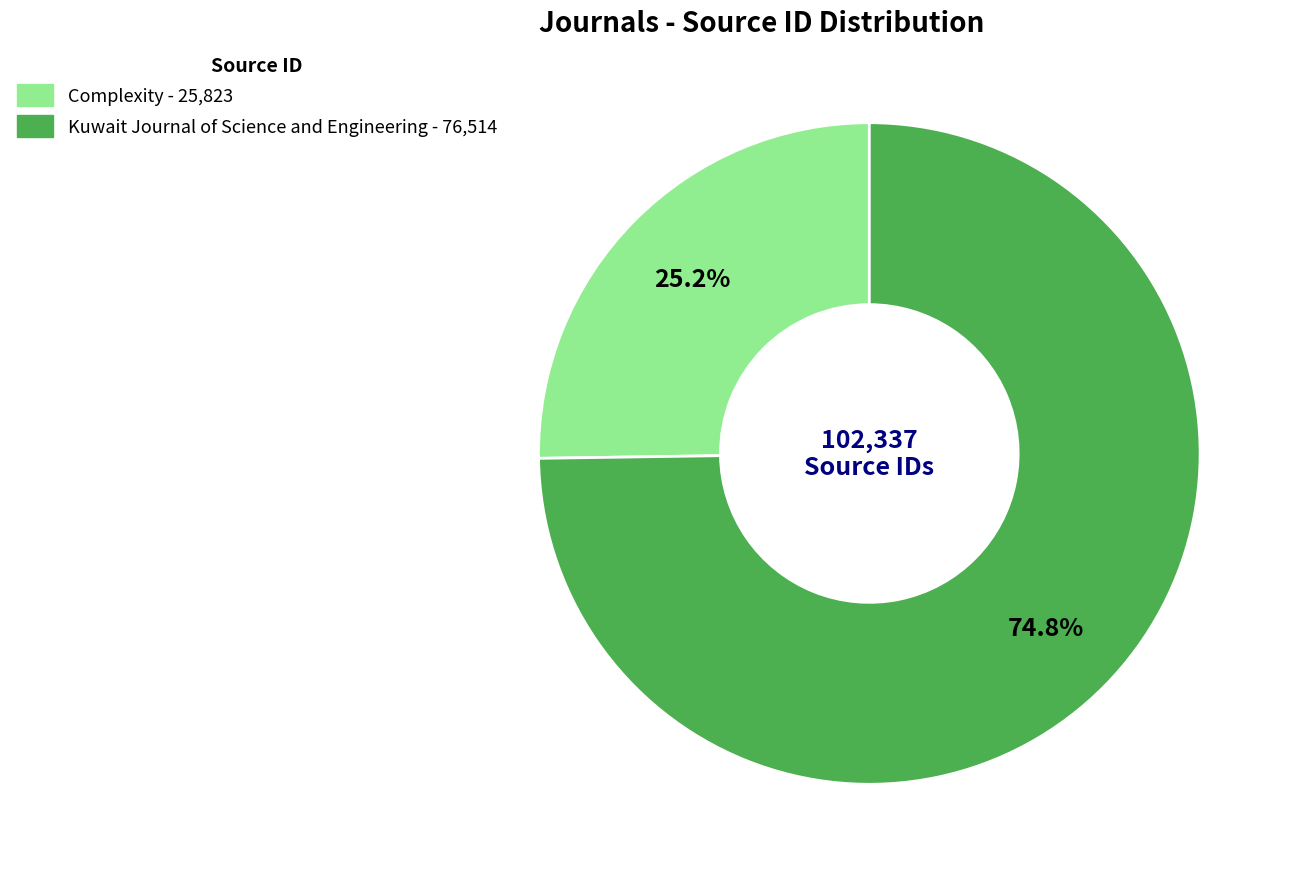

To the nearest percent, what percentage of the pie is Complexity?

25%